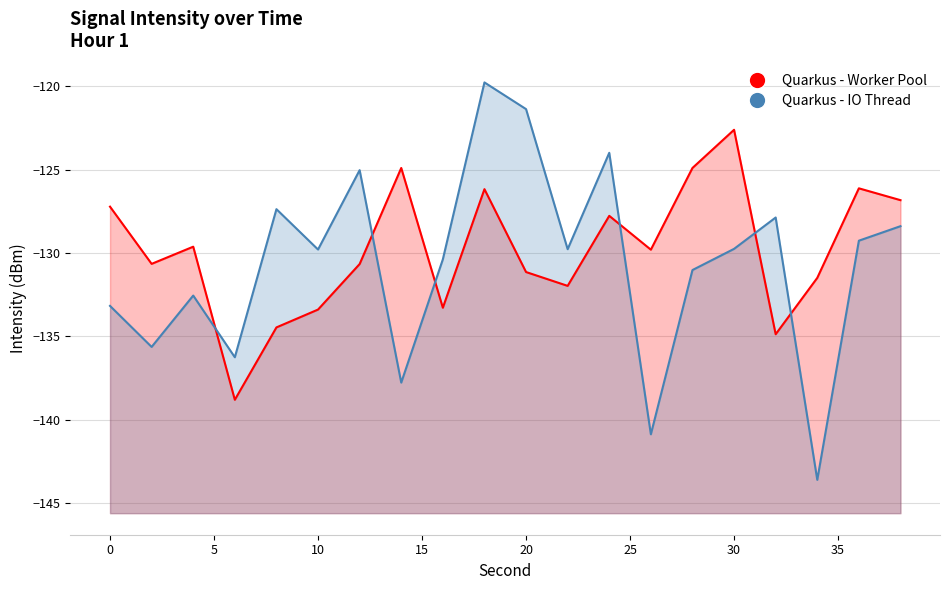

Which series has the largest range (max minus min)?

Quarkus - IO Thread